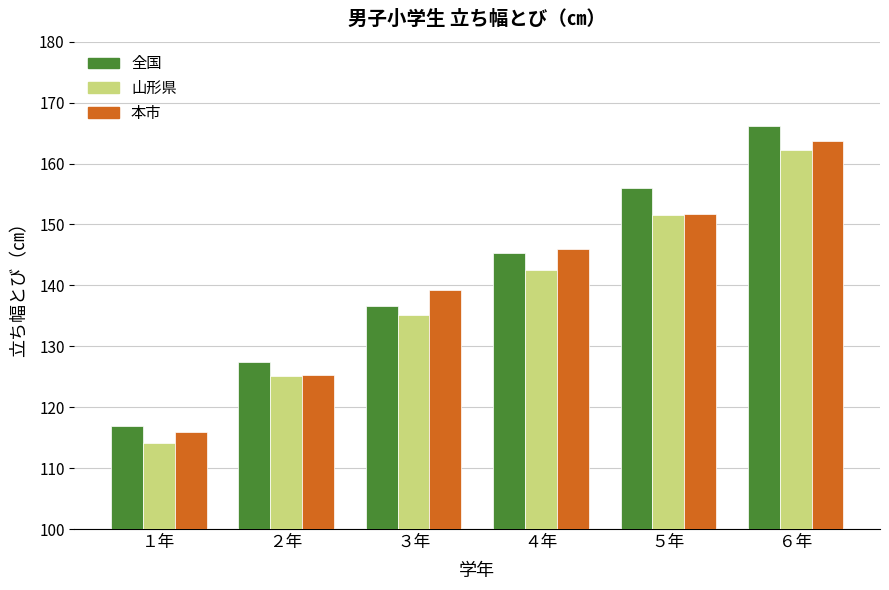

Which series has the largest range (max minus min)?

全国